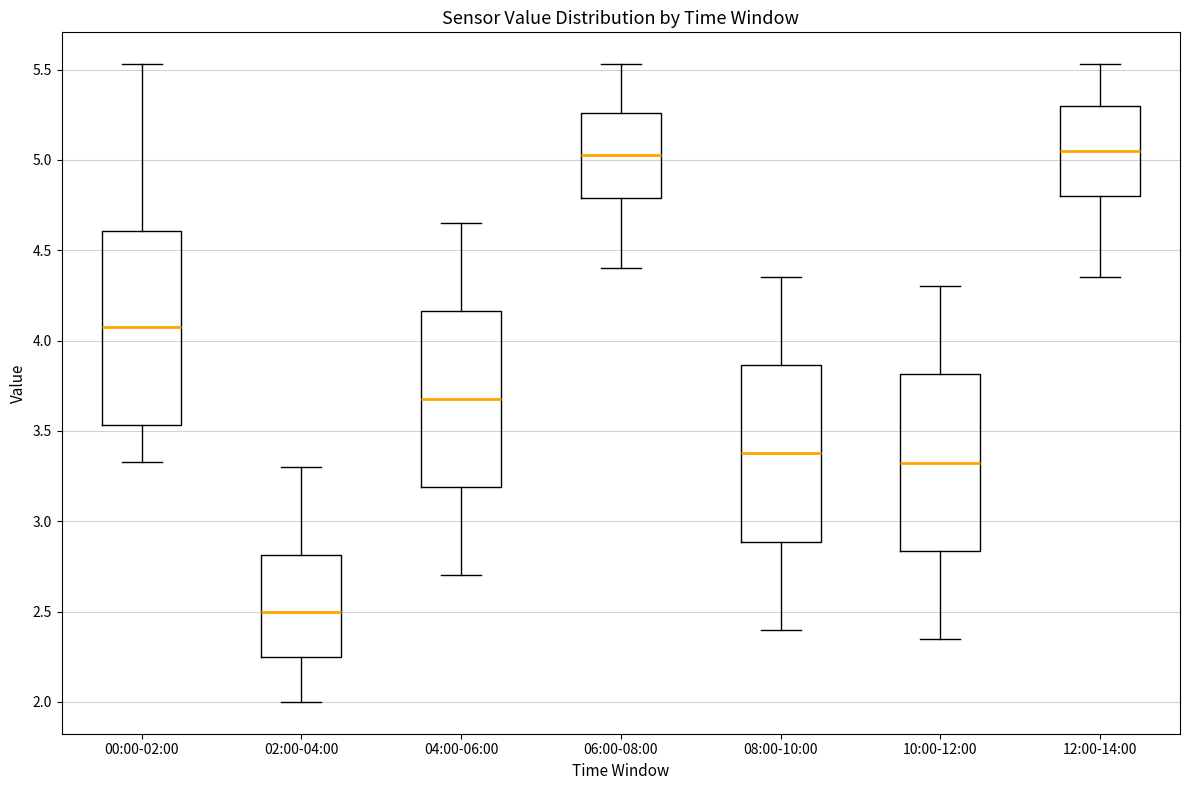

Reading left to right, transcribe this box plot: for each box, give where its median line is, the range the box spans, and where its two whiskers end, as read against the y-axis. The values are not printed on the chart, so give them approximately, as read against the axis.

00:00-02:00: median 4.10, box 3.55 to 4.60, whiskers 3.35 to 5.55
02:00-04:00: median 2.50, box 2.25 to 2.80, whiskers 2.00 to 3.30
04:00-06:00: median 3.70, box 3.20 to 4.15, whiskers 2.70 to 4.65
06:00-08:00: median 5.05, box 4.80 to 5.25, whiskers 4.40 to 5.55
08:00-10:00: median 3.40, box 2.90 to 3.85, whiskers 2.40 to 4.35
10:00-12:00: median 3.35, box 2.85 to 3.80, whiskers 2.35 to 4.30
12:00-14:00: median 5.05, box 4.80 to 5.30, whiskers 4.35 to 5.55